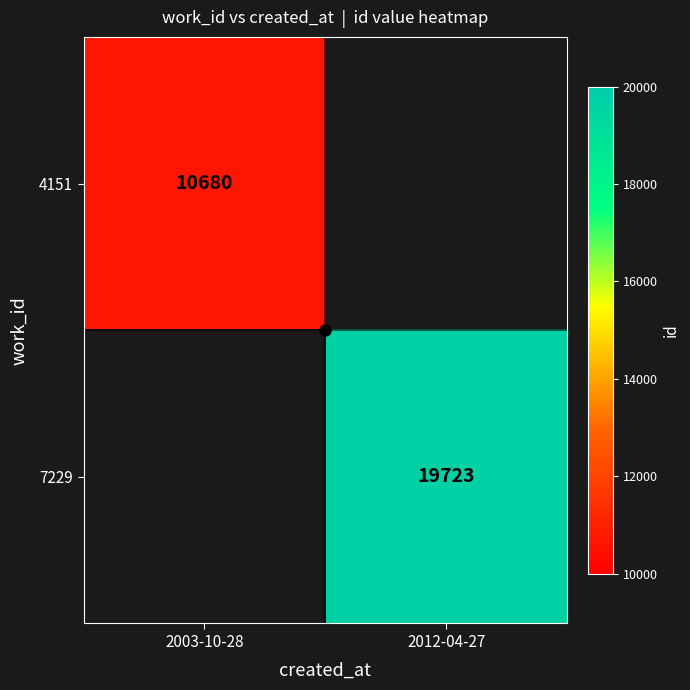

The value of 7229 at 2012-04-27 is 34421. True or false?

False